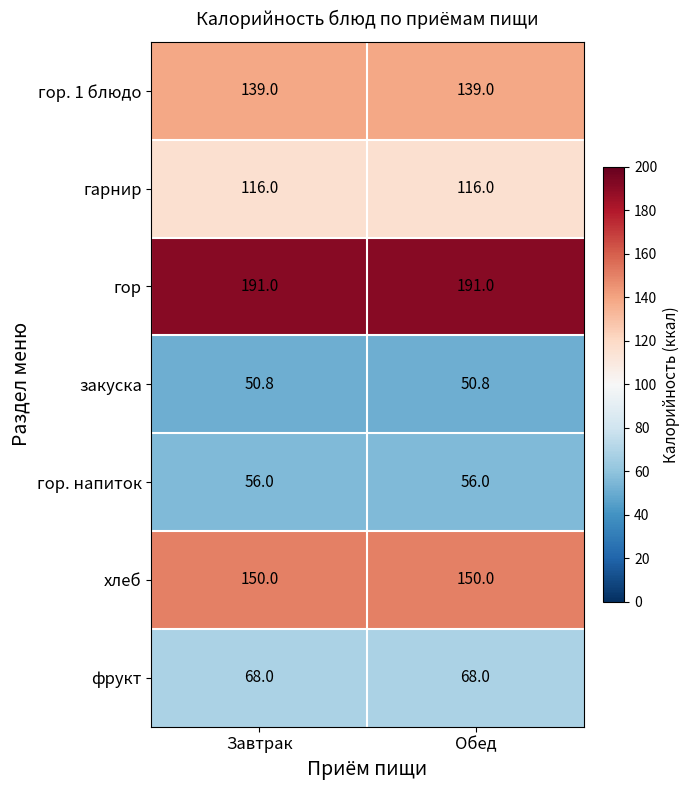

How many data points does each series have?

2